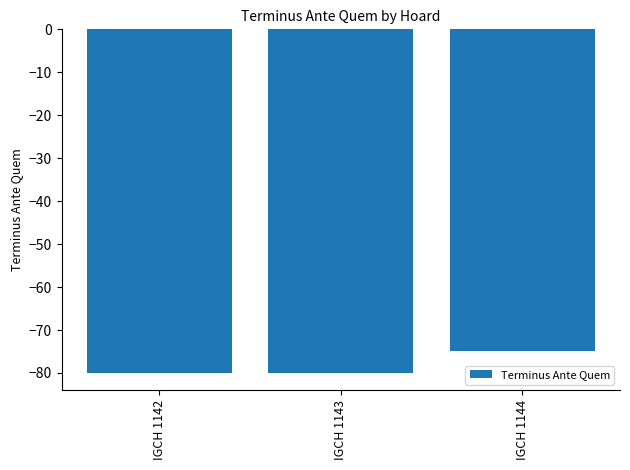

Is it true that the value at IGCH 1143 is -80?

True